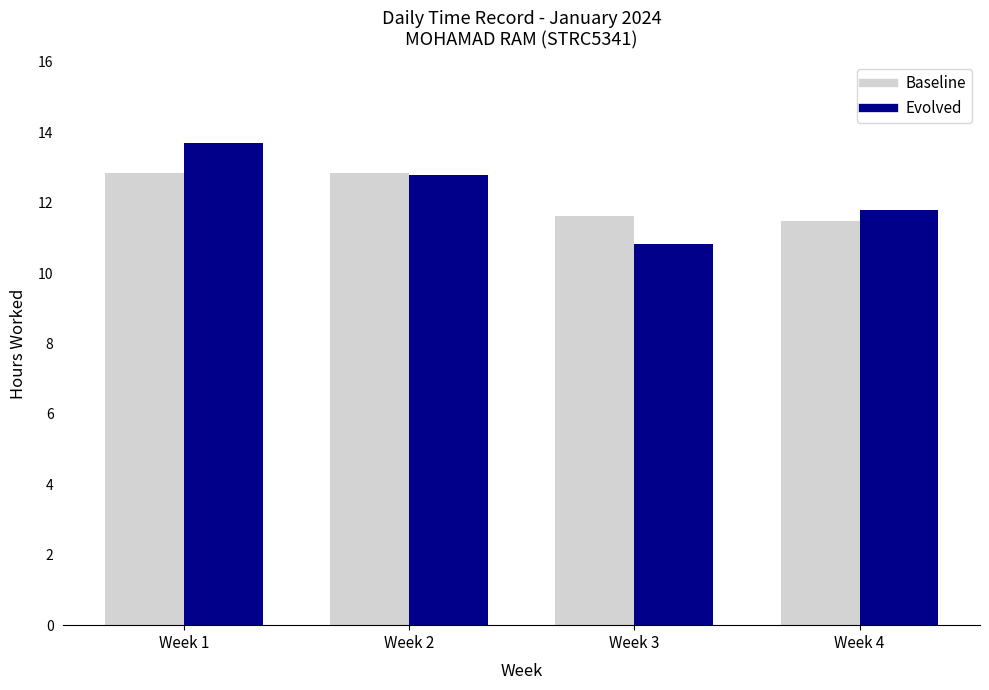

True or false: Evolved has a value of 12.8 at Week 2.

True